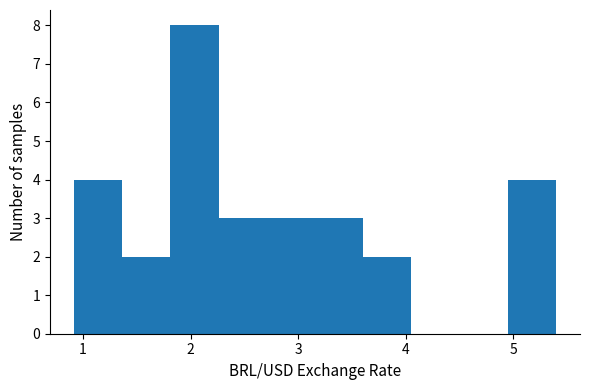

Reading left to right, list every bar in this chart as the range it spans on the x-axis followed by its height. Neither the bar edges nor the heights are printed on the chart, so give them approximately, as read against the axes.

0.9 to 1.4: 4
1.4 to 1.8: 2
1.8 to 2.3: 8
2.3 to 2.7: 3
2.7 to 3.2: 3
3.2 to 3.6: 3
3.6 to 4.1: 2
4.1 to 4.5: 0
4.5 to 4.9: 0
4.9 to 5.4: 4